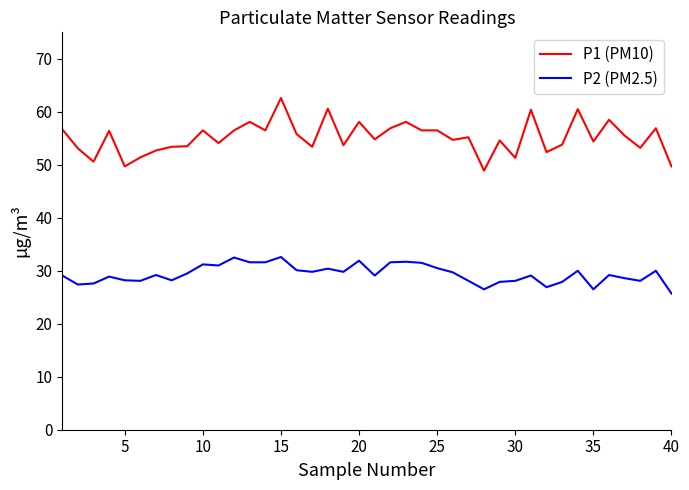

True or false: P2 (PM2.5) has more than 2 interior local peaks.

True